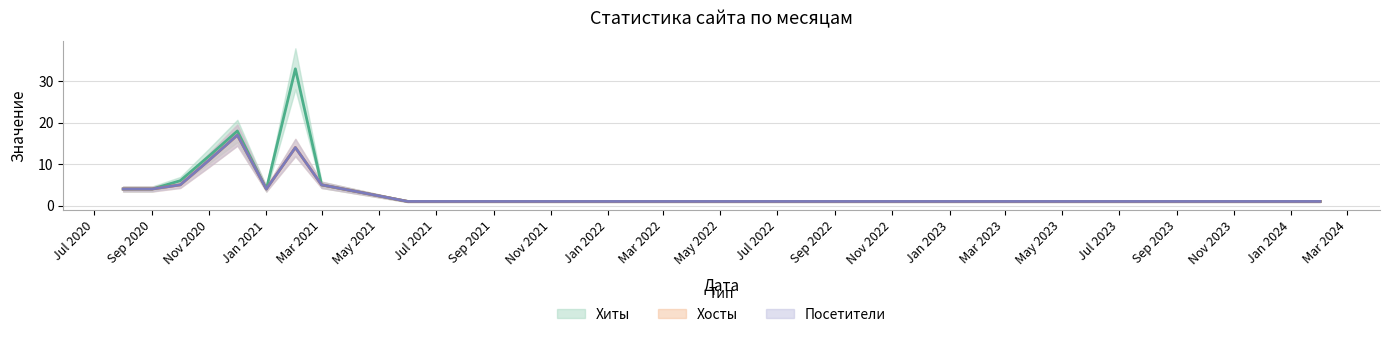

Which series has the widest spread of values?

Хиты